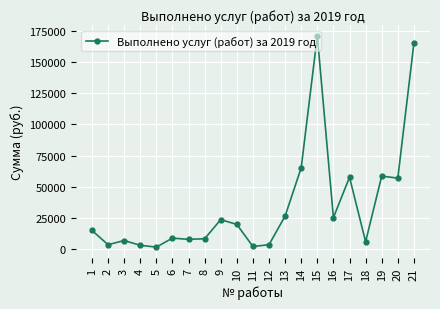

The chart shows a value of 170869.1 at 15. True or false?

True